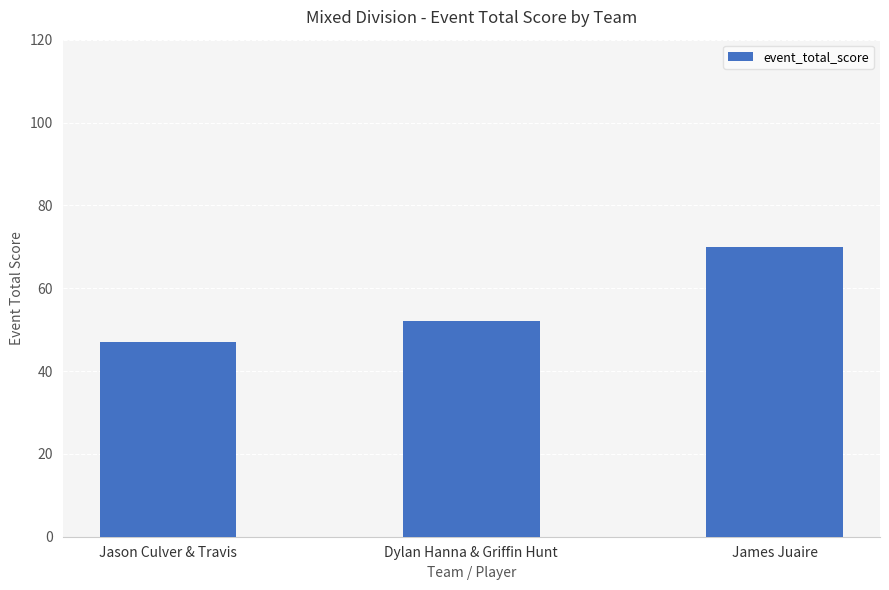

Reading left to right, extract all data points from this chart.

47	52	70